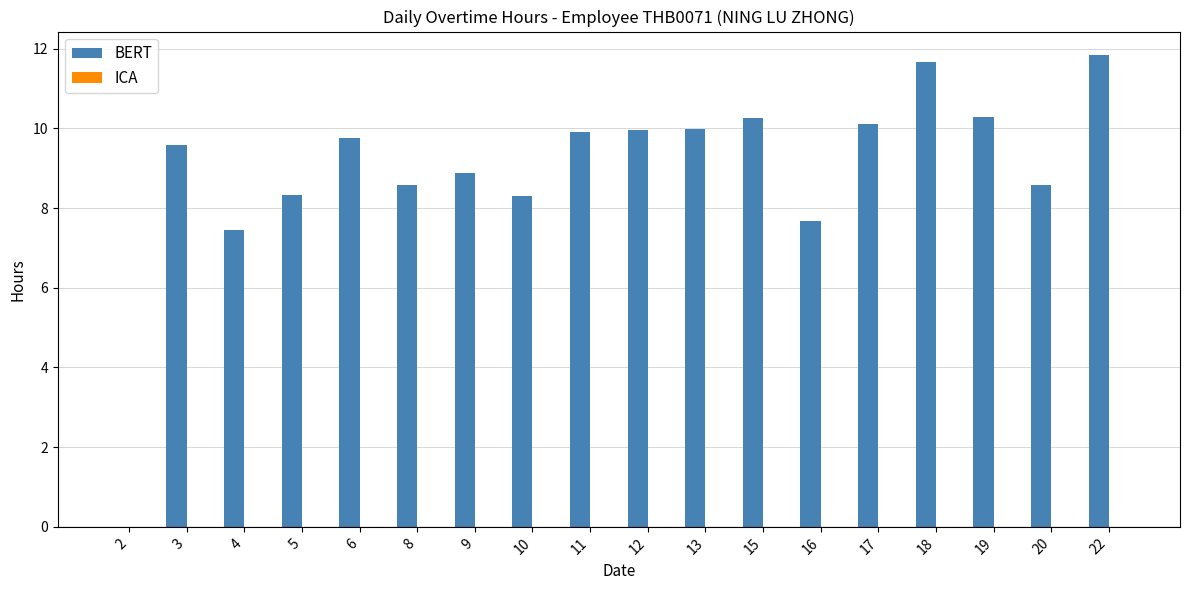

What is the approximate value at 19?

10.3